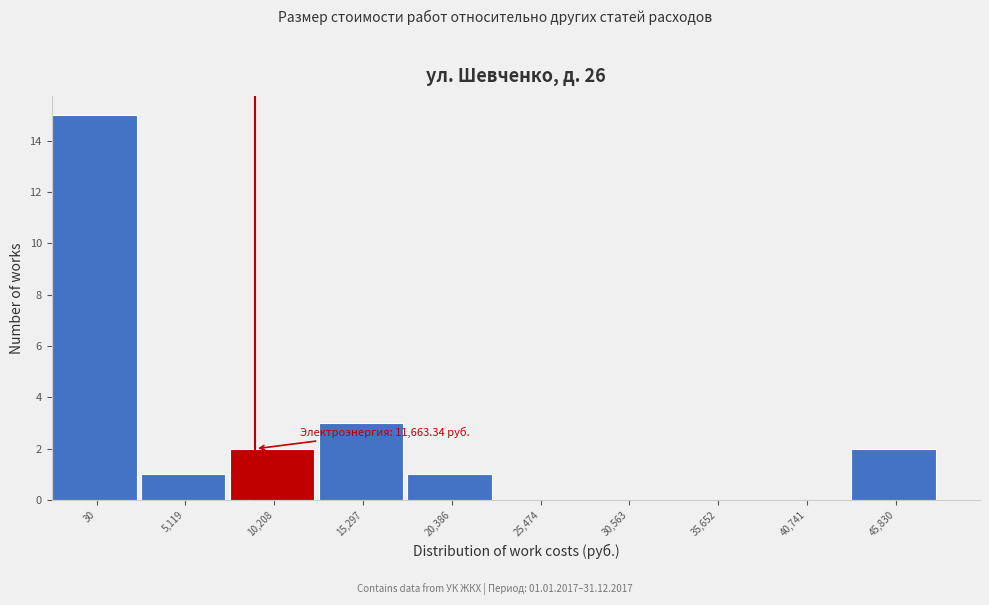

What is the sum of all values?

24